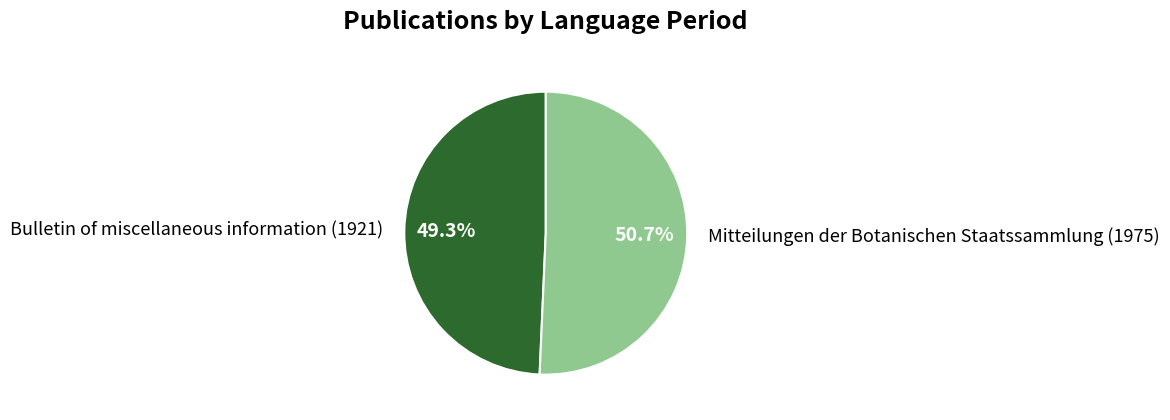

Which category has the biggest portion of the pie?

Mitteilungen der Botanischen Staatssammlung (1975)